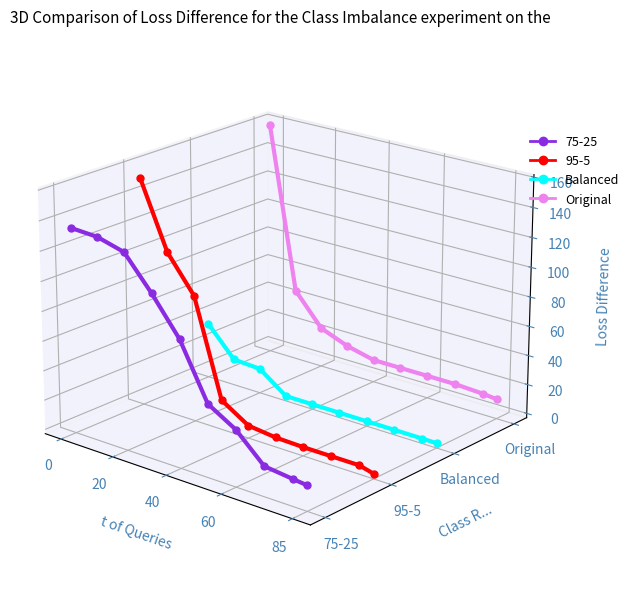

How many lines are shown in the chart?

4